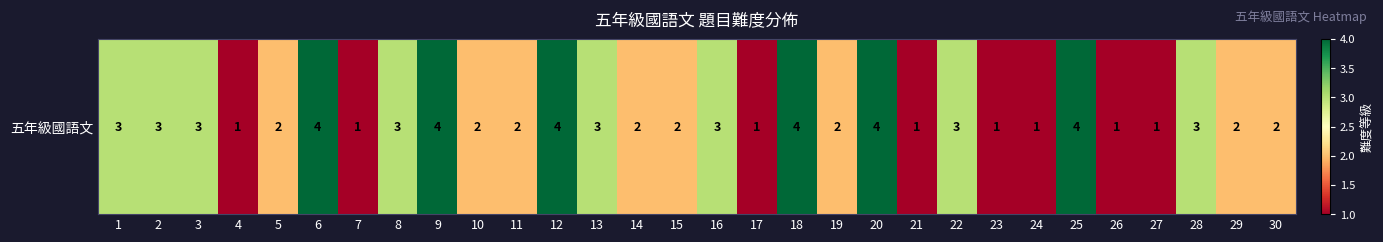

Reading left to right, transcribe all the data shown in this chart.

1=3	2=3	3=3	4=1	5=2	6=4	7=1	8=3	9=4	10=2	11=2	12=4	13=3	14=2	15=2	16=3	17=1	18=4	19=2	20=4	21=1	22=3	23=1	24=1	25=4	26=1	27=1	28=3	29=2	30=2